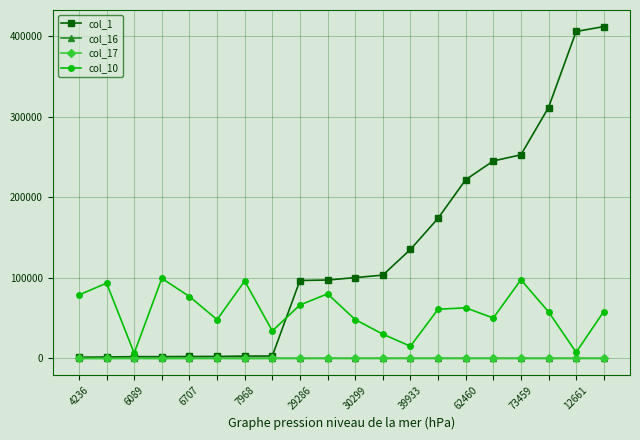

Which series has the widest spread of values?

col_1